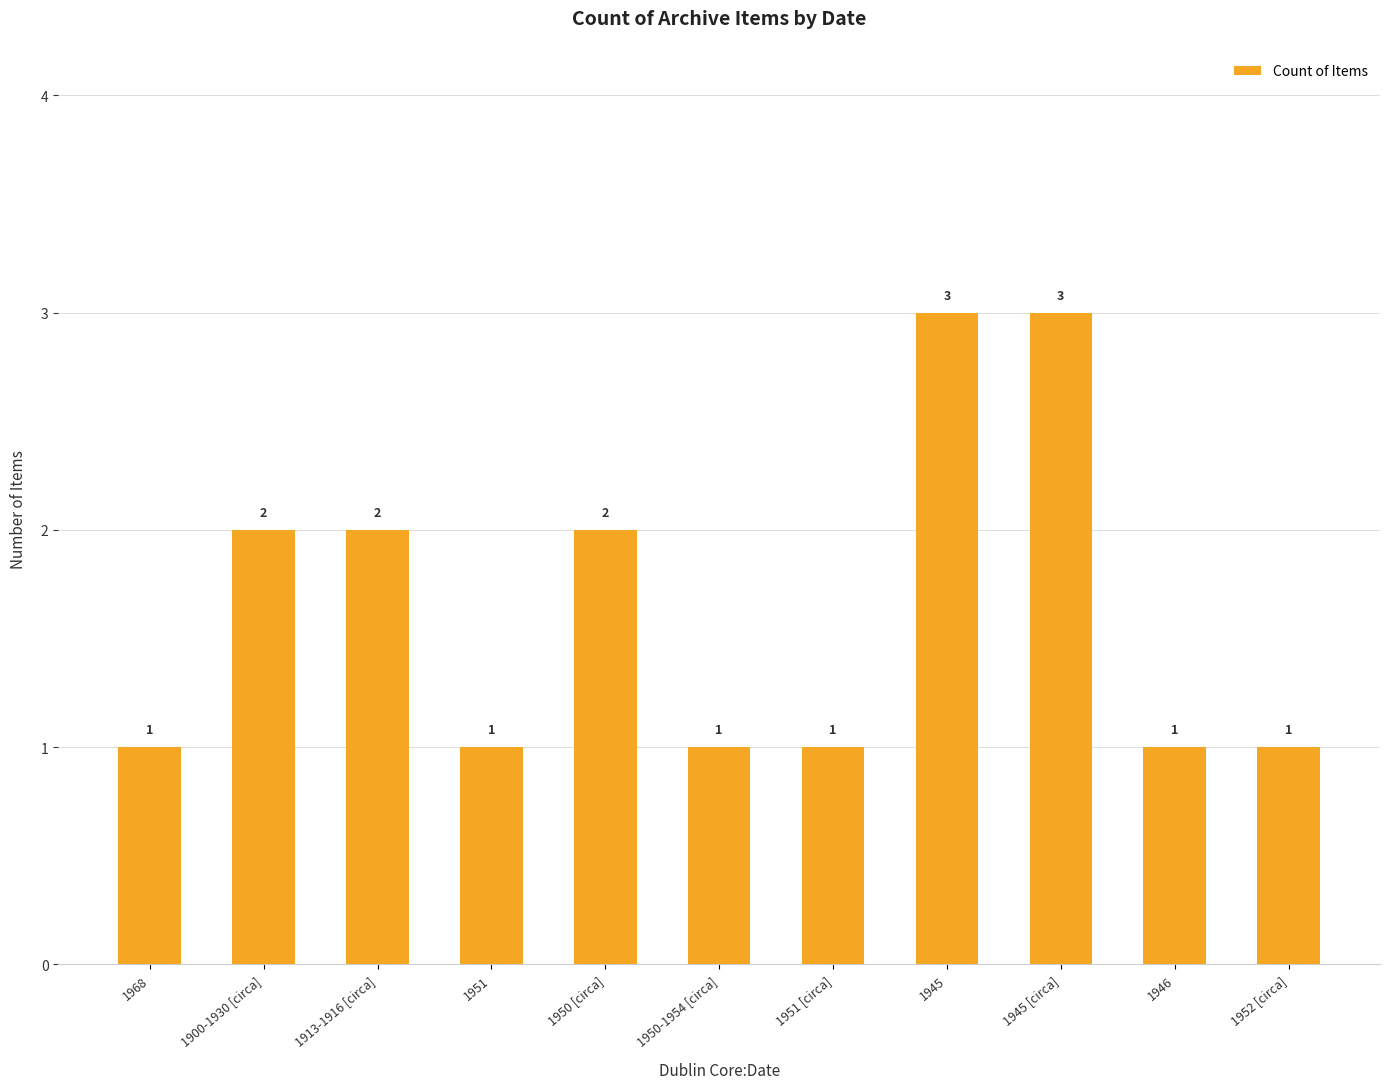

How many values are between 1 and 2?

9